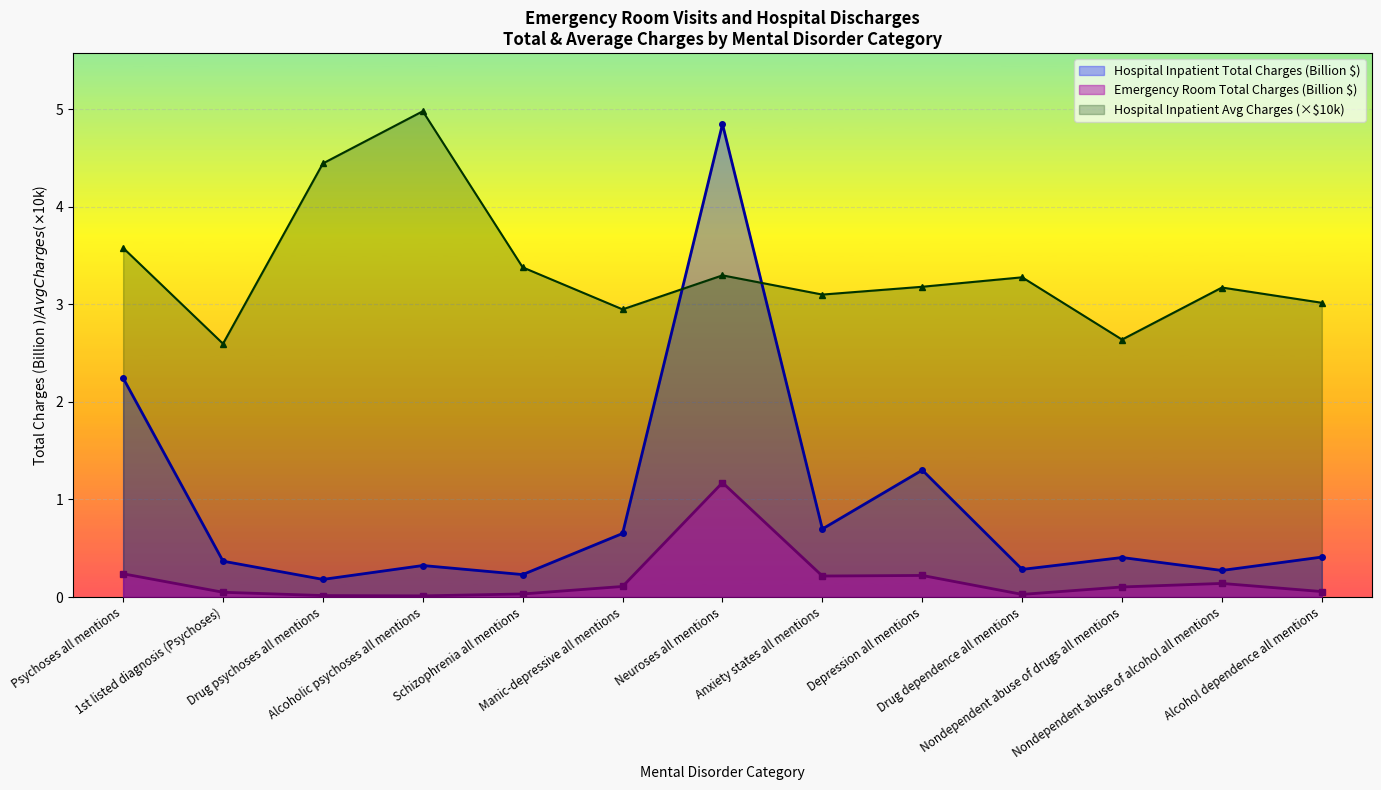

Which series has the largest range (max minus min)?

Hospital Inpatient Total Charges (Billion $)